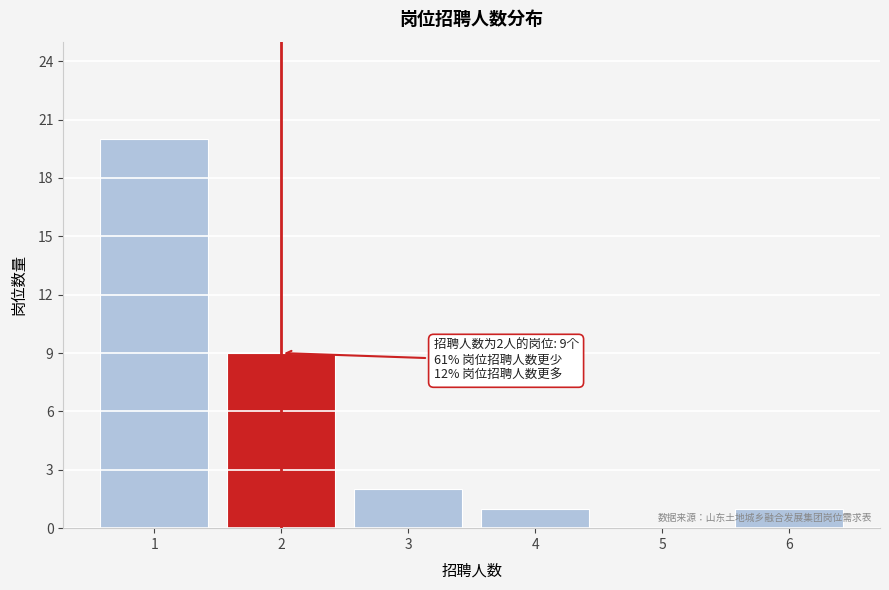

Over which range of the x-axis is the bar tallest?

0.5 to 1.5